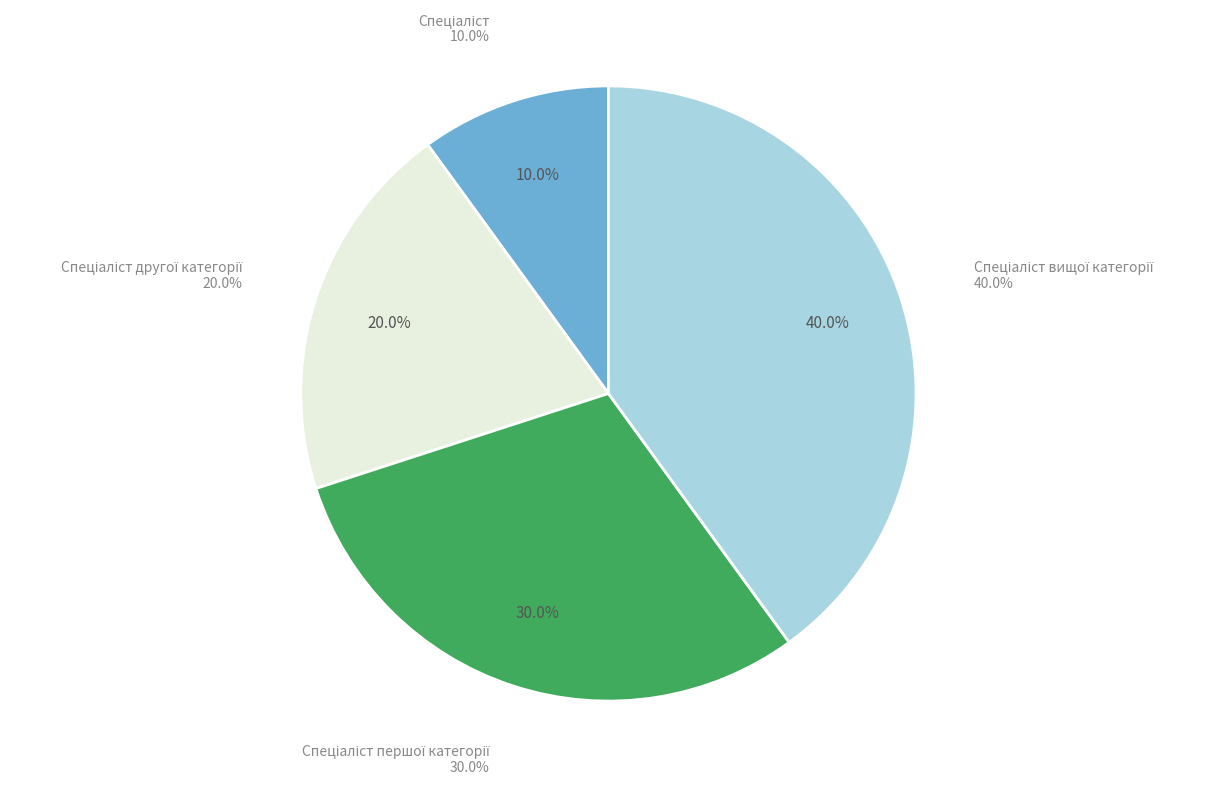

Which category has the biggest portion of the pie?

Спеціаліст вищої категорії